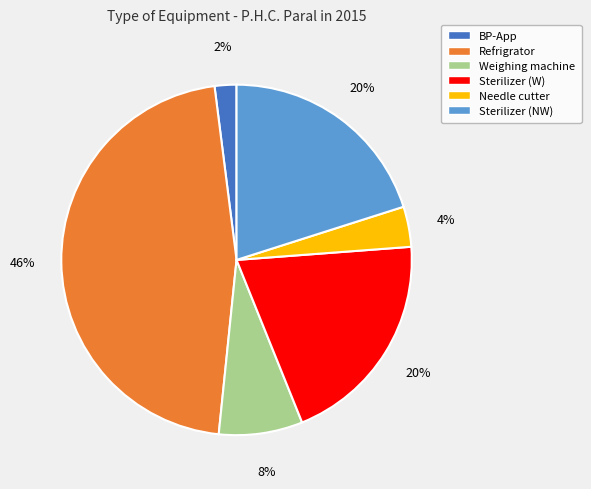

How many slices are in this pie chart?

6